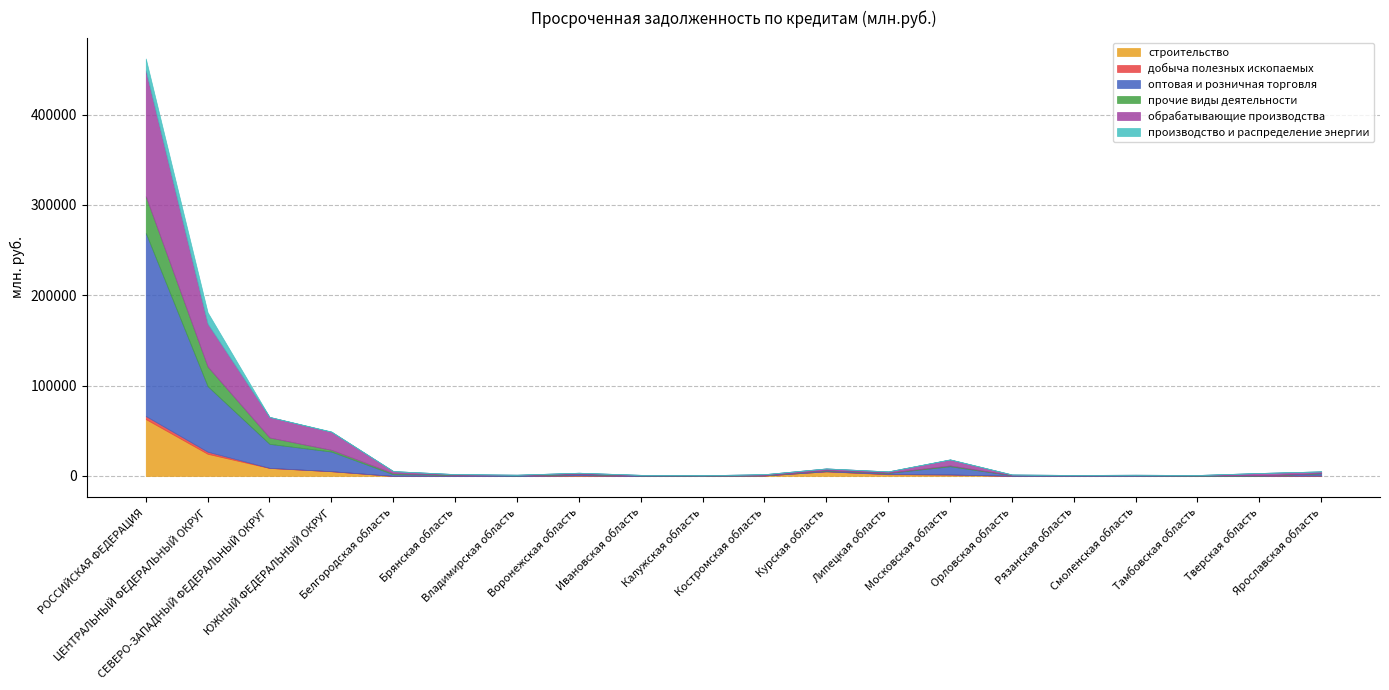

Is it true that добыча полезных ископаемых equals 0 at Тверская область?

True